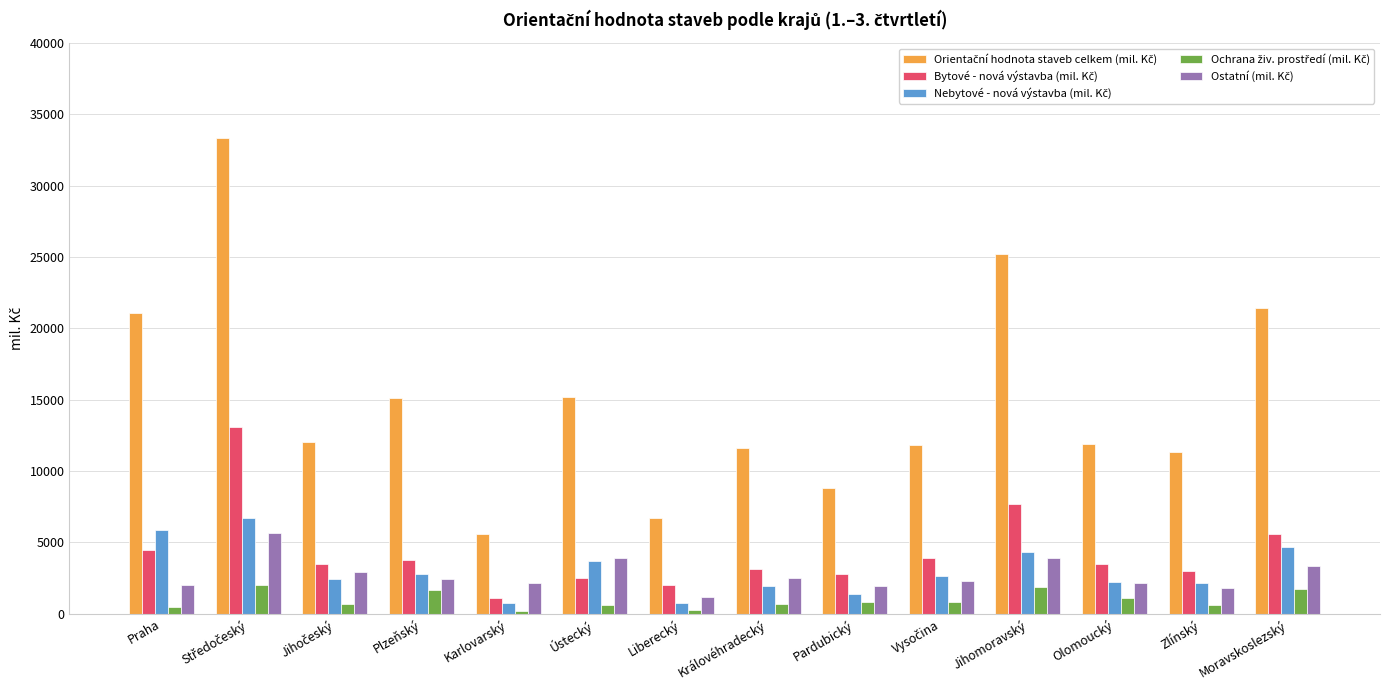

How many data points does each series have?

14